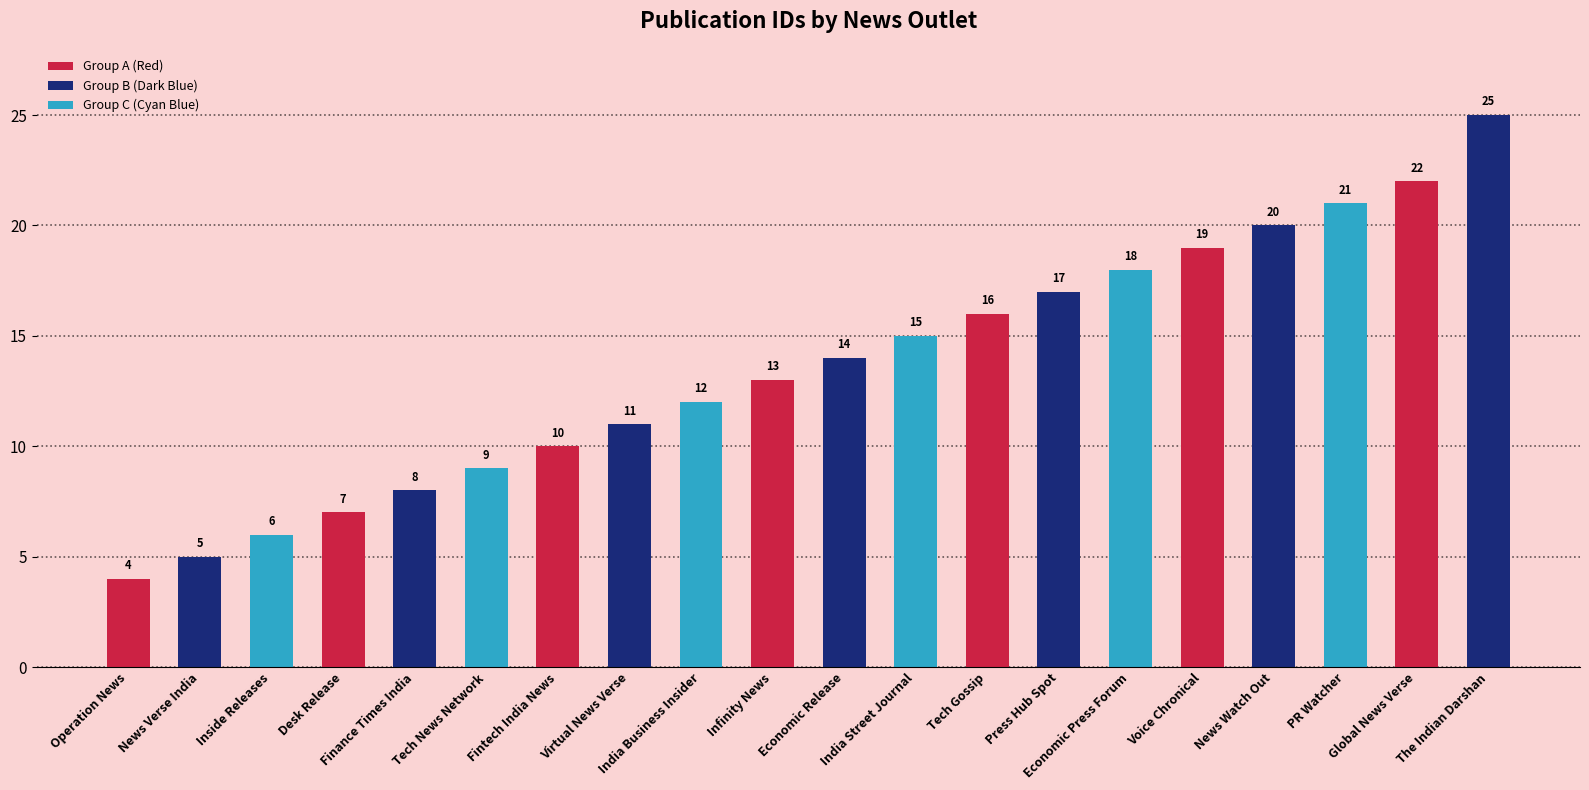

What is the approximate value at Economic Press Forum, to the nearest 10?

20